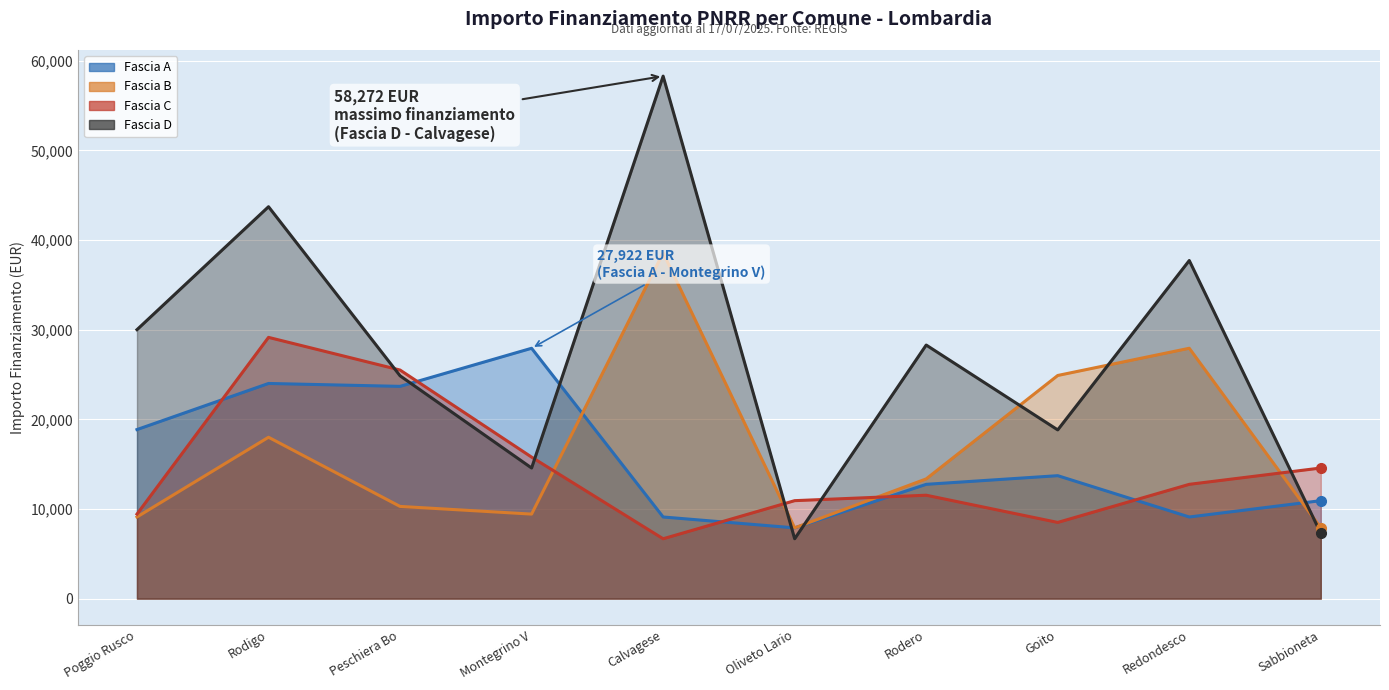

The value of Fascia B at Goito is 14371. True or false?

False